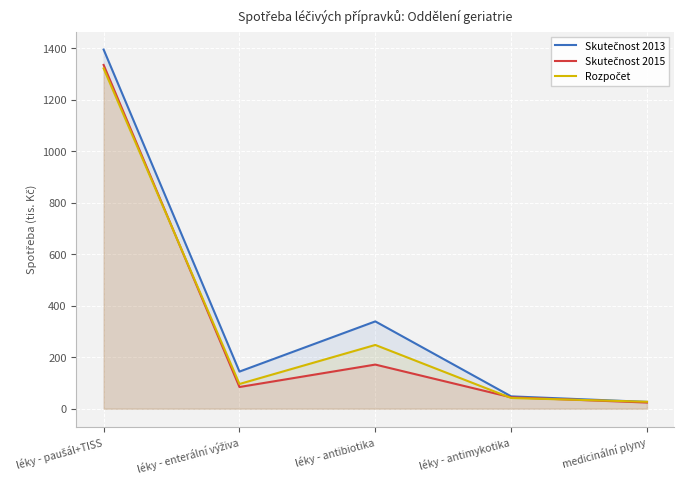

Where is the first local maximum for Rozpočet?

léky - antibiotika